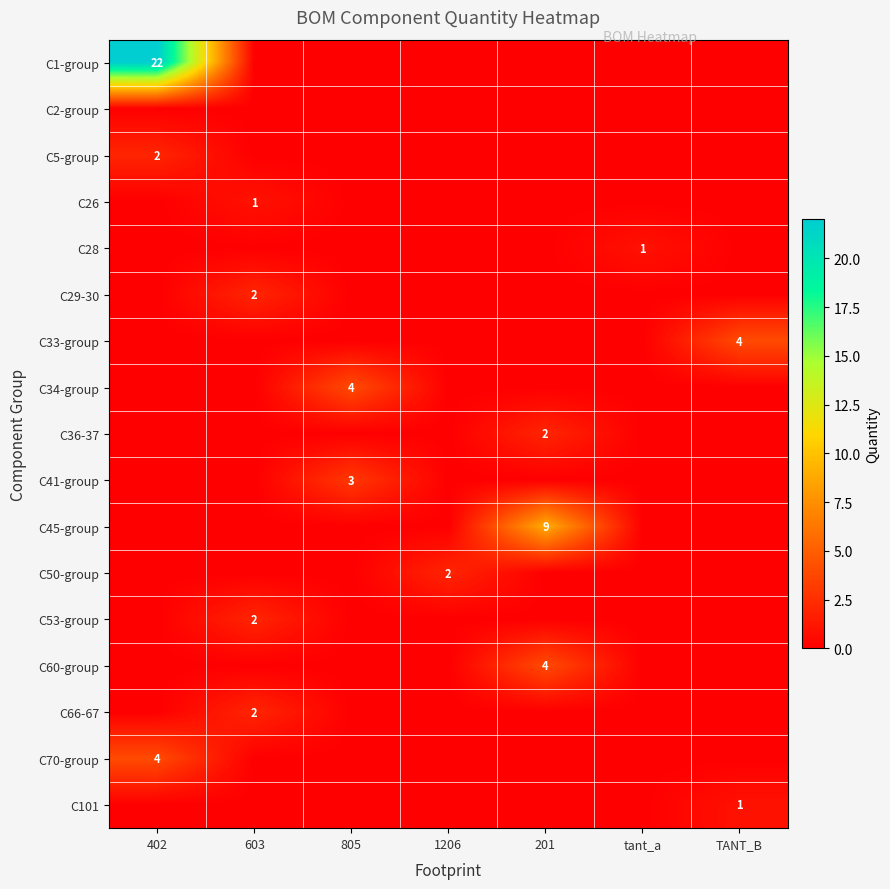

Is it true that C26 equals 0 at 603?

False